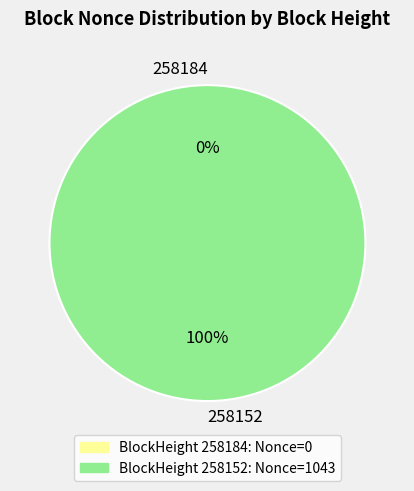

True or false: 258184 accounts for 13% of the total.

False